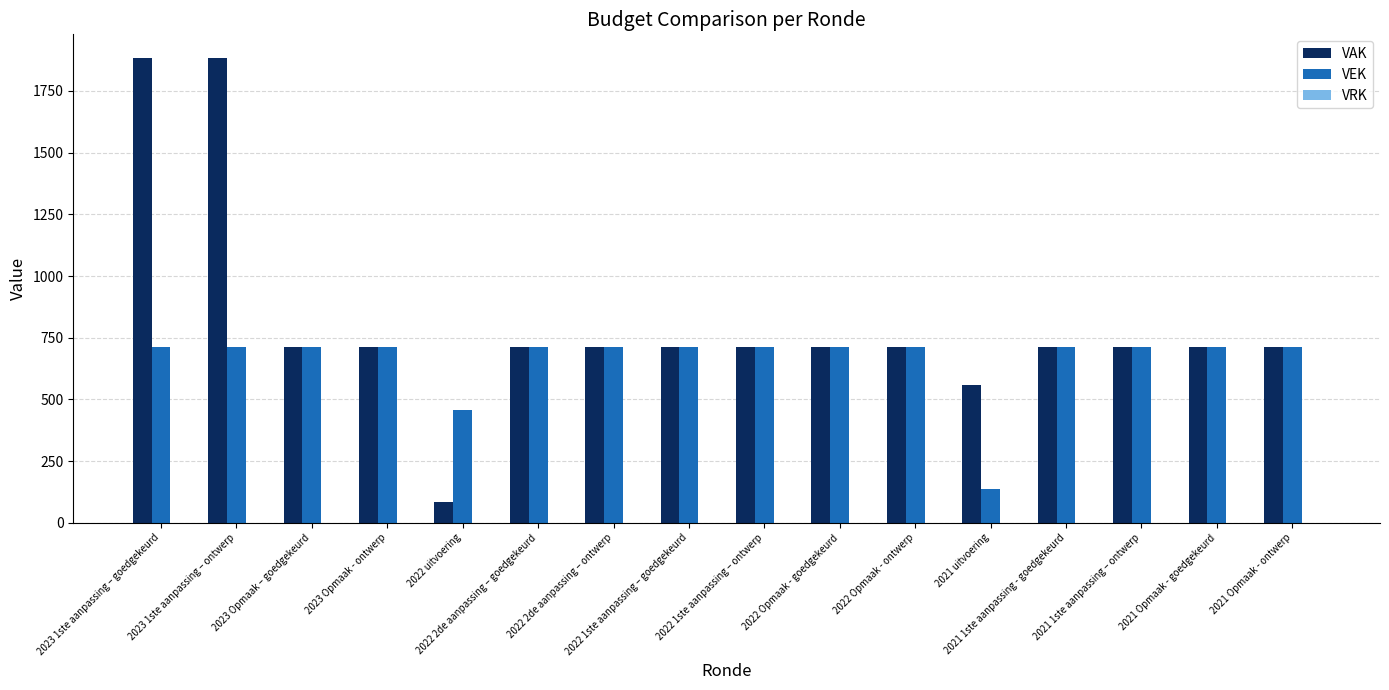

Rank the series by their maximum value, from lowest to highest.

VEK, VAK